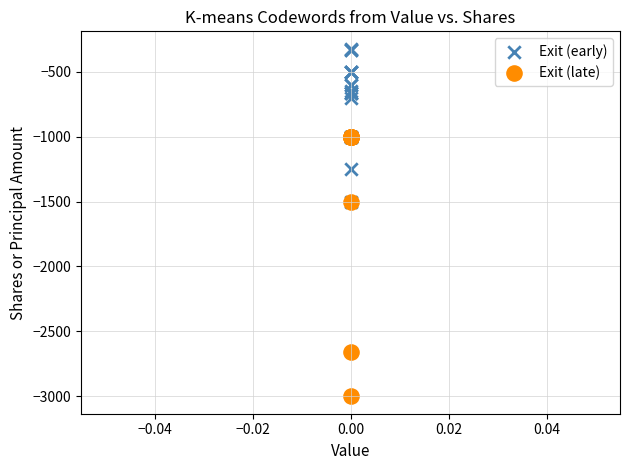

Which series contains the lowest Y value?

Exit (late)